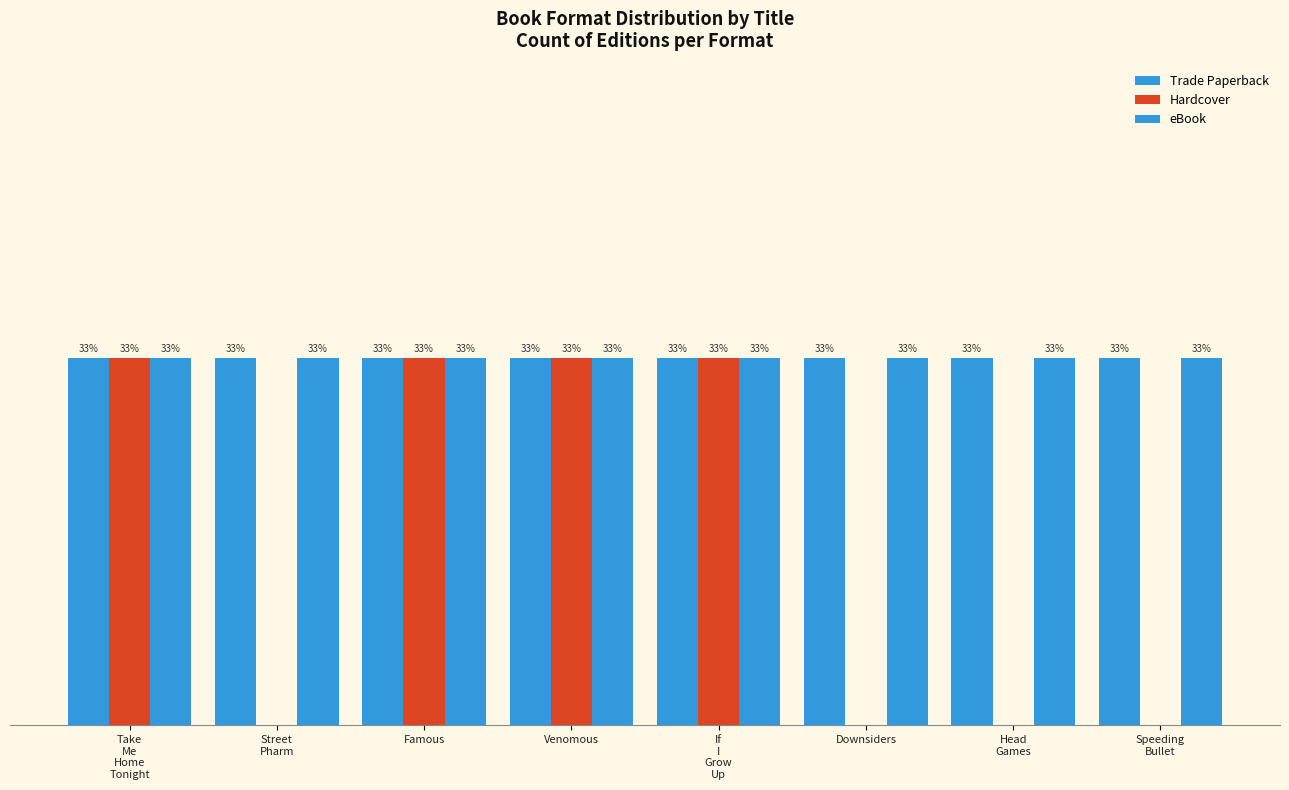

Which series has the largest total across all categories?

Trade Paperback